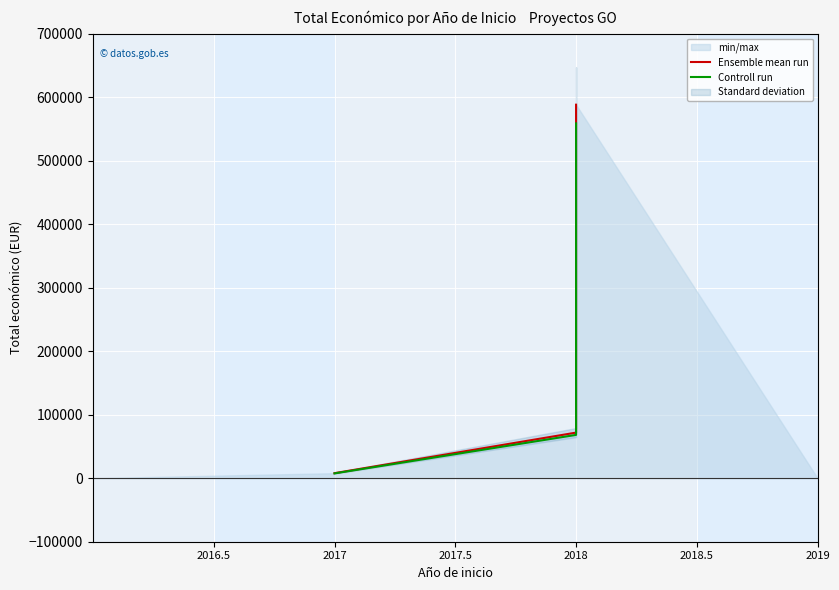

The Controll run series shows 99311.5 at 2018. True or false?

False